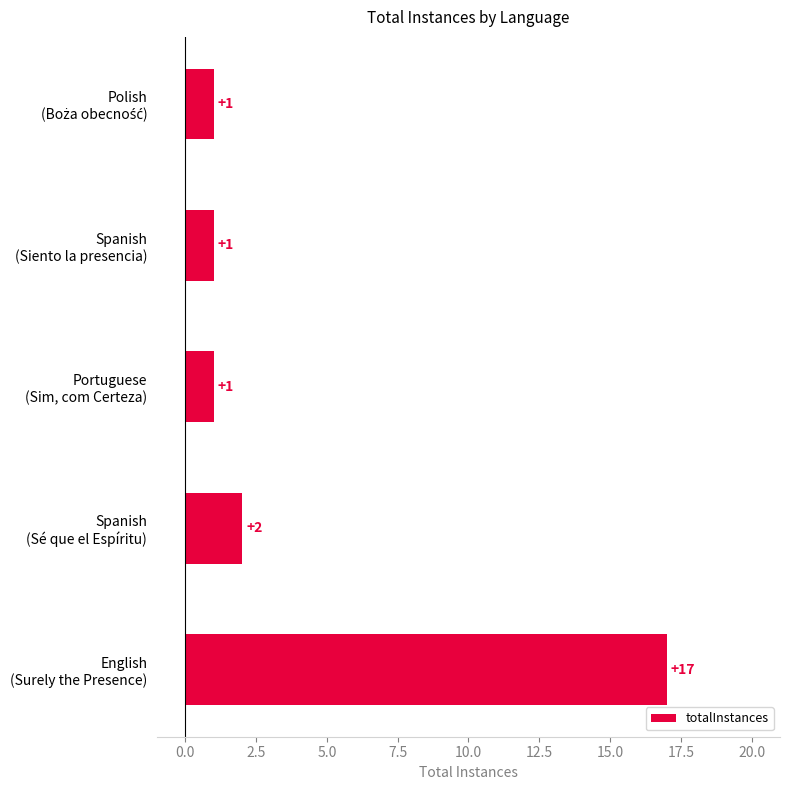

What is the difference between the maximum and minimum values?

16